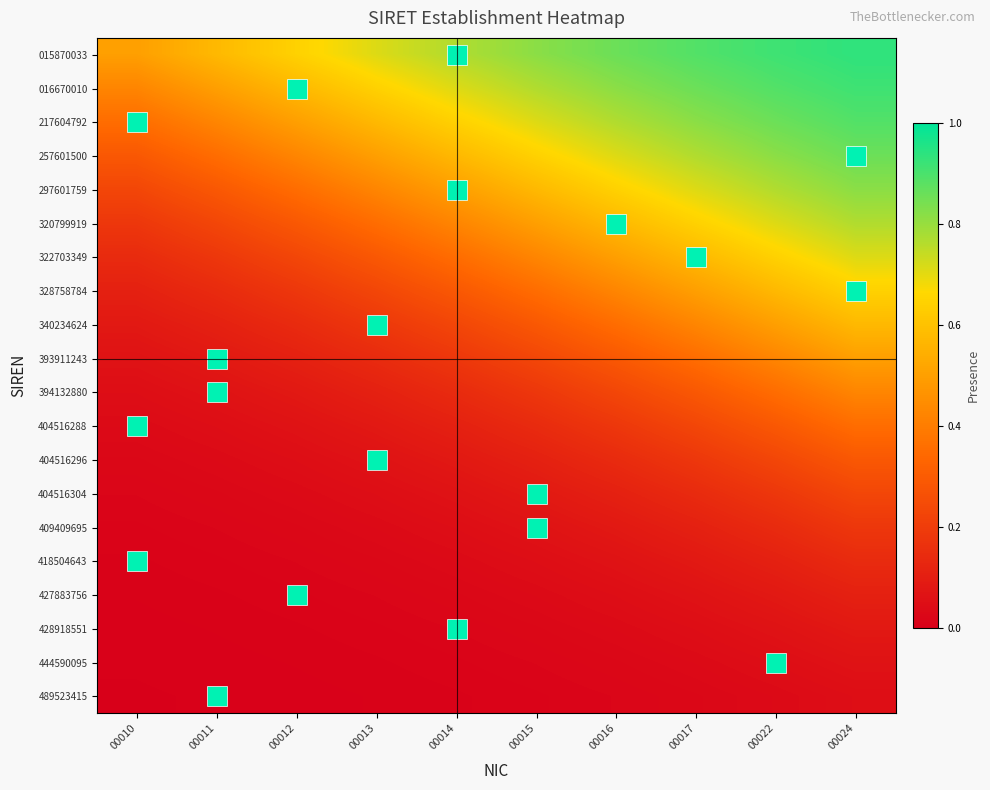

Rank the series by their maximum value, from highest to lowest.

015870033, 016670010, 217604792, 257601500, 297601759, 320799919, 322703349, 328758784, 340234624, 393911243, 394132880, 404516288, 404516296, 404516304, 409409695, 418504643, 427883756, 428918551, 444590095, 489523415